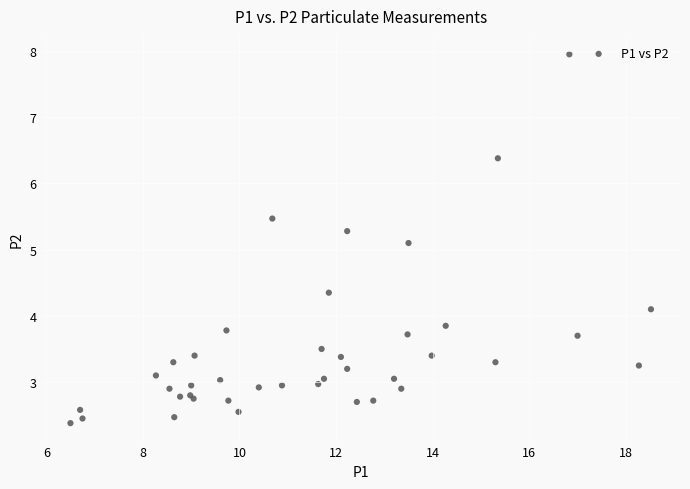

What Y value in the scatter plot is closest to 5?

5.1